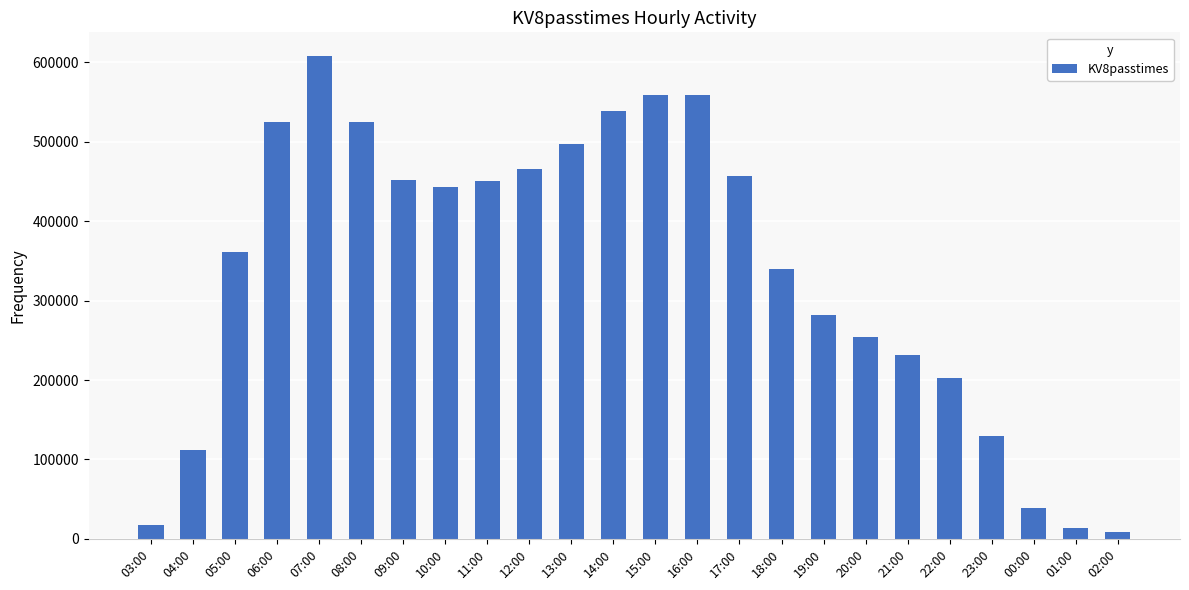

Which has a higher value, 07:00 or 05:00?

07:00